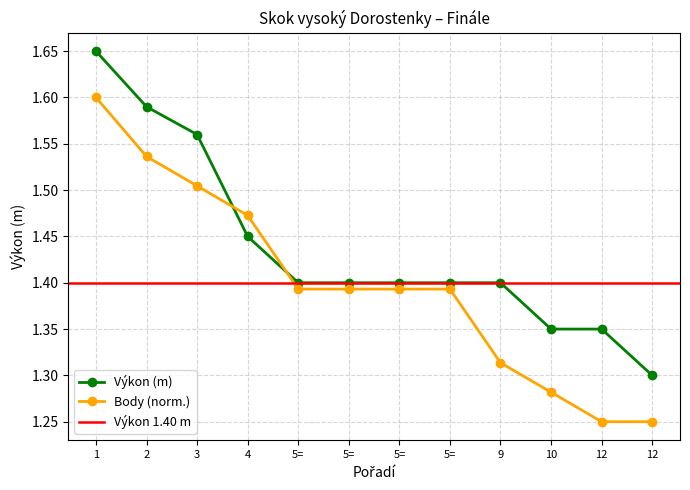

What is the sum of the Výkon values at 3 and 10?

2.9